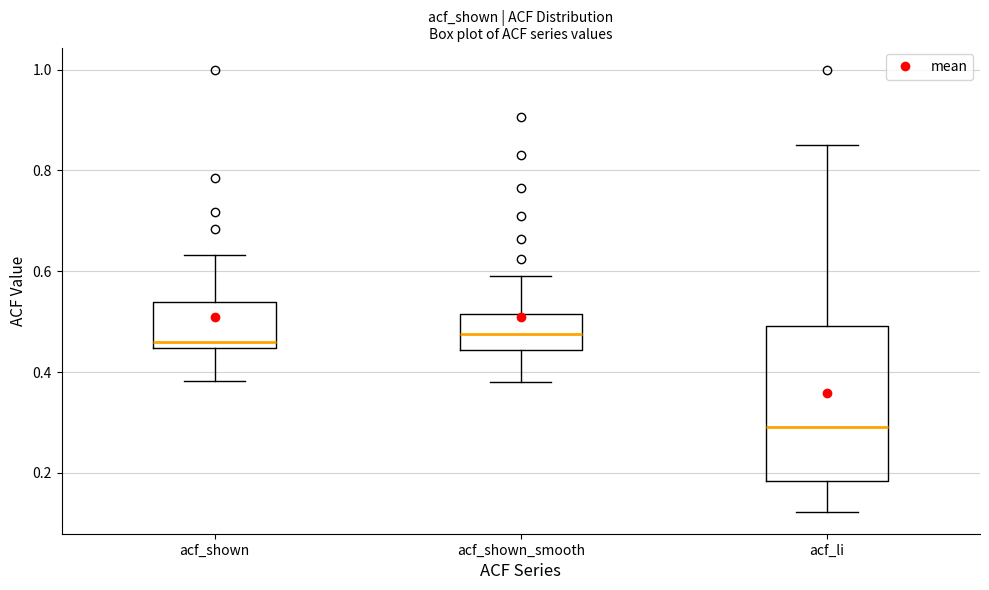

Reading left to right, read every box against the y-axis: the position of its median line, the range the box covers, and the ends of its whiskers. The values are not printed on the chart, so give them approximately, as read against the axis.

acf_shown: median 0.46, box 0.44 to 0.54, whiskers 0.38 to 0.64
acf_shown_smooth: median 0.48, box 0.44 to 0.52, whiskers 0.38 to 0.60
acf_li: median 0.30, box 0.18 to 0.50, whiskers 0.12 to 0.86